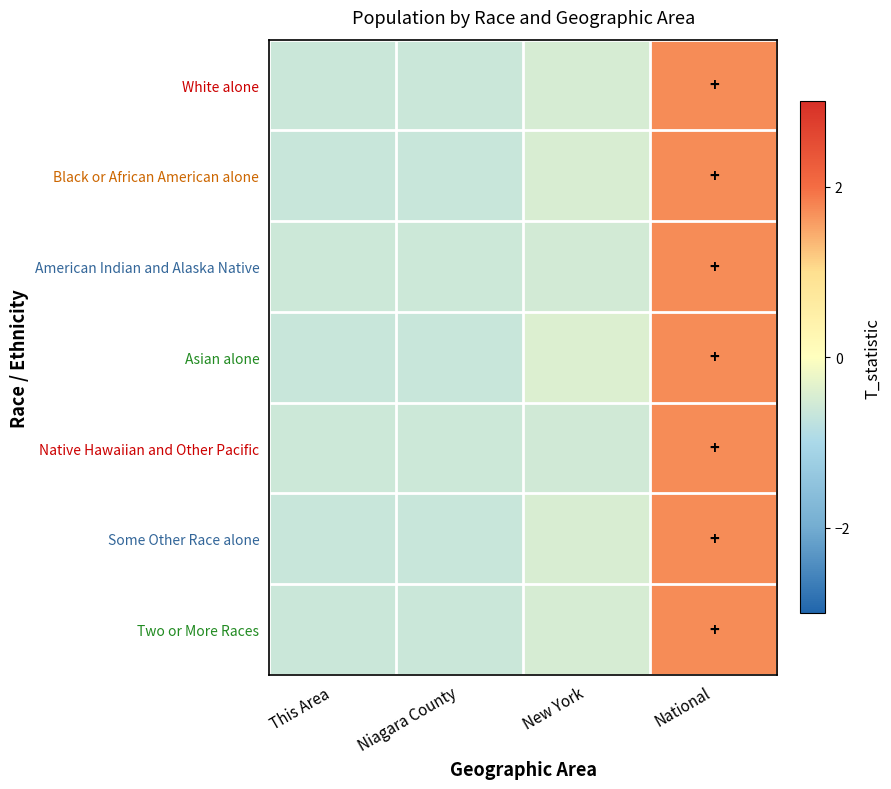

Reading left to right, what are all the values shown in this chart?

White alone: This Area=-0.6	Niagara County=-0.6	New York=-0.5	National=1.7
Black or African American alone: This Area=-0.6	Niagara County=-0.6	New York=-0.5	National=1.7
American Indian and Alaska Native: This Area=-0.6	Niagara County=-0.6	New York=-0.5	National=1.7
Asian alone: This Area=-0.7	Niagara County=-0.7	New York=-0.4	National=1.7
Native Hawaiian and Other Pacific: This Area=-0.6	Niagara County=-0.6	New York=-0.6	National=1.7
Some Other Race alone: This Area=-0.6	Niagara County=-0.6	New York=-0.5	National=1.7
Two or More Races: This Area=-0.6	Niagara County=-0.6	New York=-0.5	National=1.7